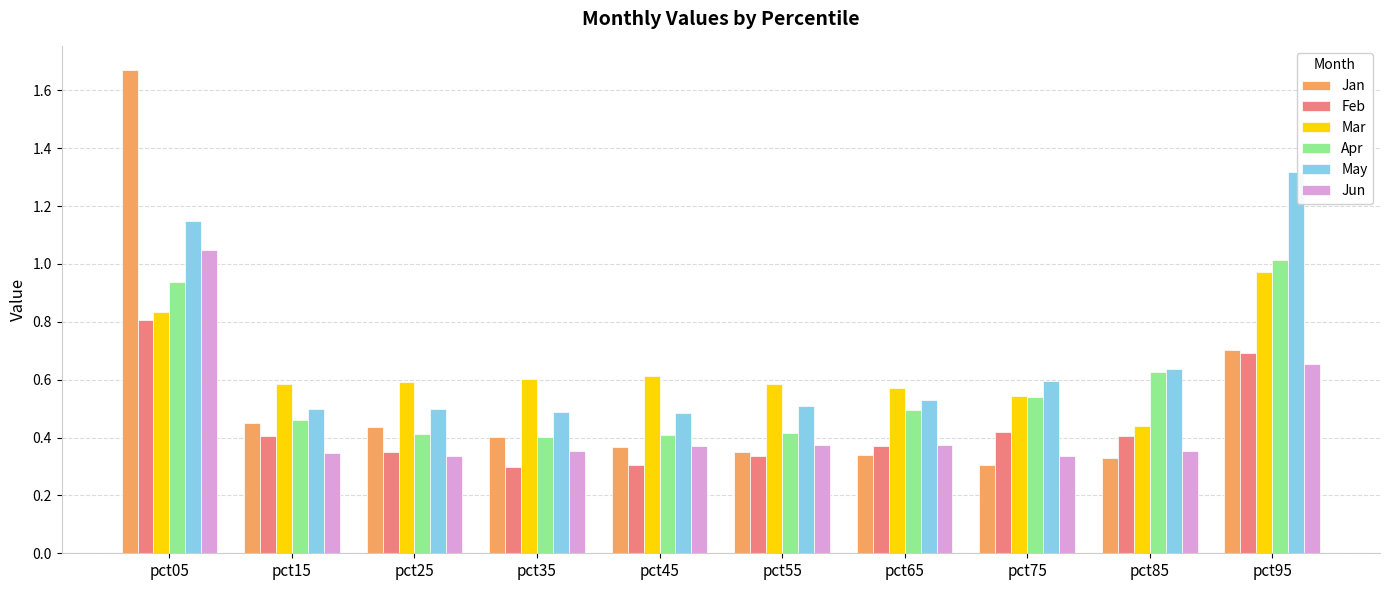

Rank the series by their maximum value, from lowest to highest.

Feb, Mar, Apr, Jun, May, Jan